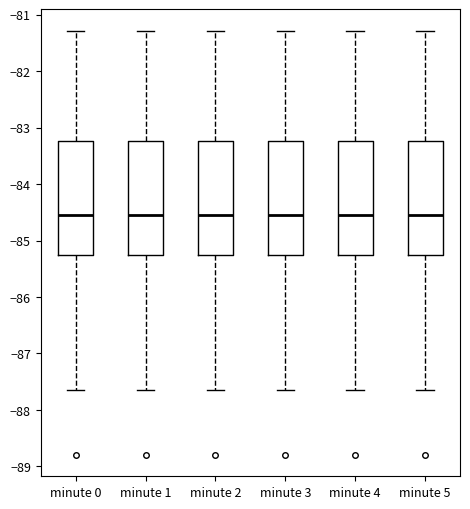

Reading left to right, read every box against the y-axis: the position of its median line, the range the box covers, and the ends of its whiskers. The values are not printed on the chart, so give them approximately, as read against the axis.

minute 0: median -84.5, box -85.3 to -83.2, whiskers -87.6 to -81.3
minute 1: median -84.5, box -85.3 to -83.2, whiskers -87.6 to -81.3
minute 2: median -84.5, box -85.3 to -83.2, whiskers -87.6 to -81.3
minute 3: median -84.5, box -85.3 to -83.2, whiskers -87.6 to -81.3
minute 4: median -84.5, box -85.3 to -83.2, whiskers -87.6 to -81.3
minute 5: median -84.5, box -85.3 to -83.2, whiskers -87.6 to -81.3